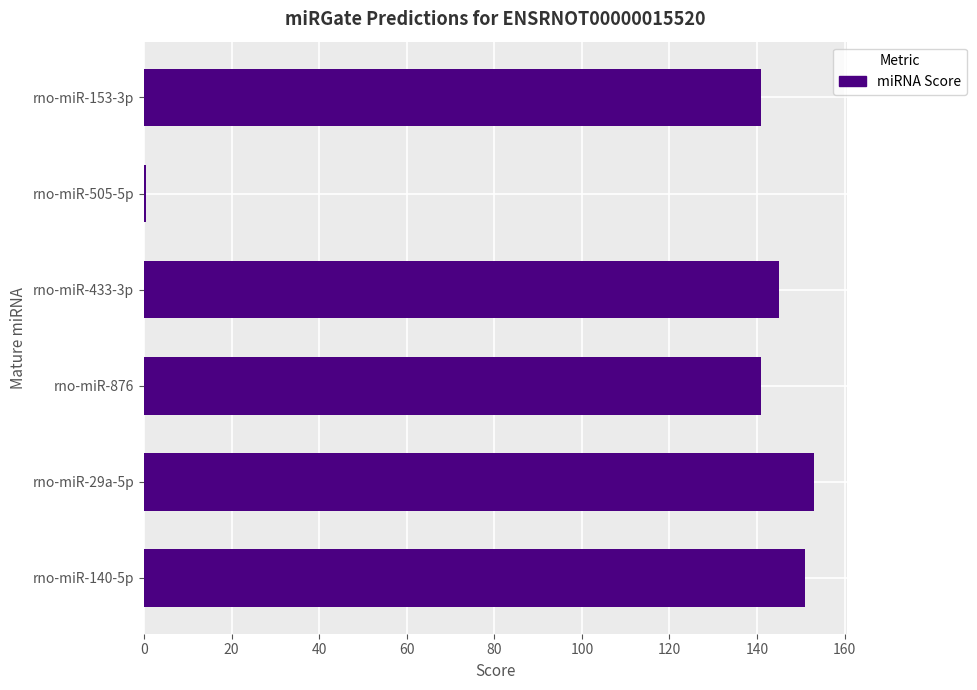

What is the average value?

121.9